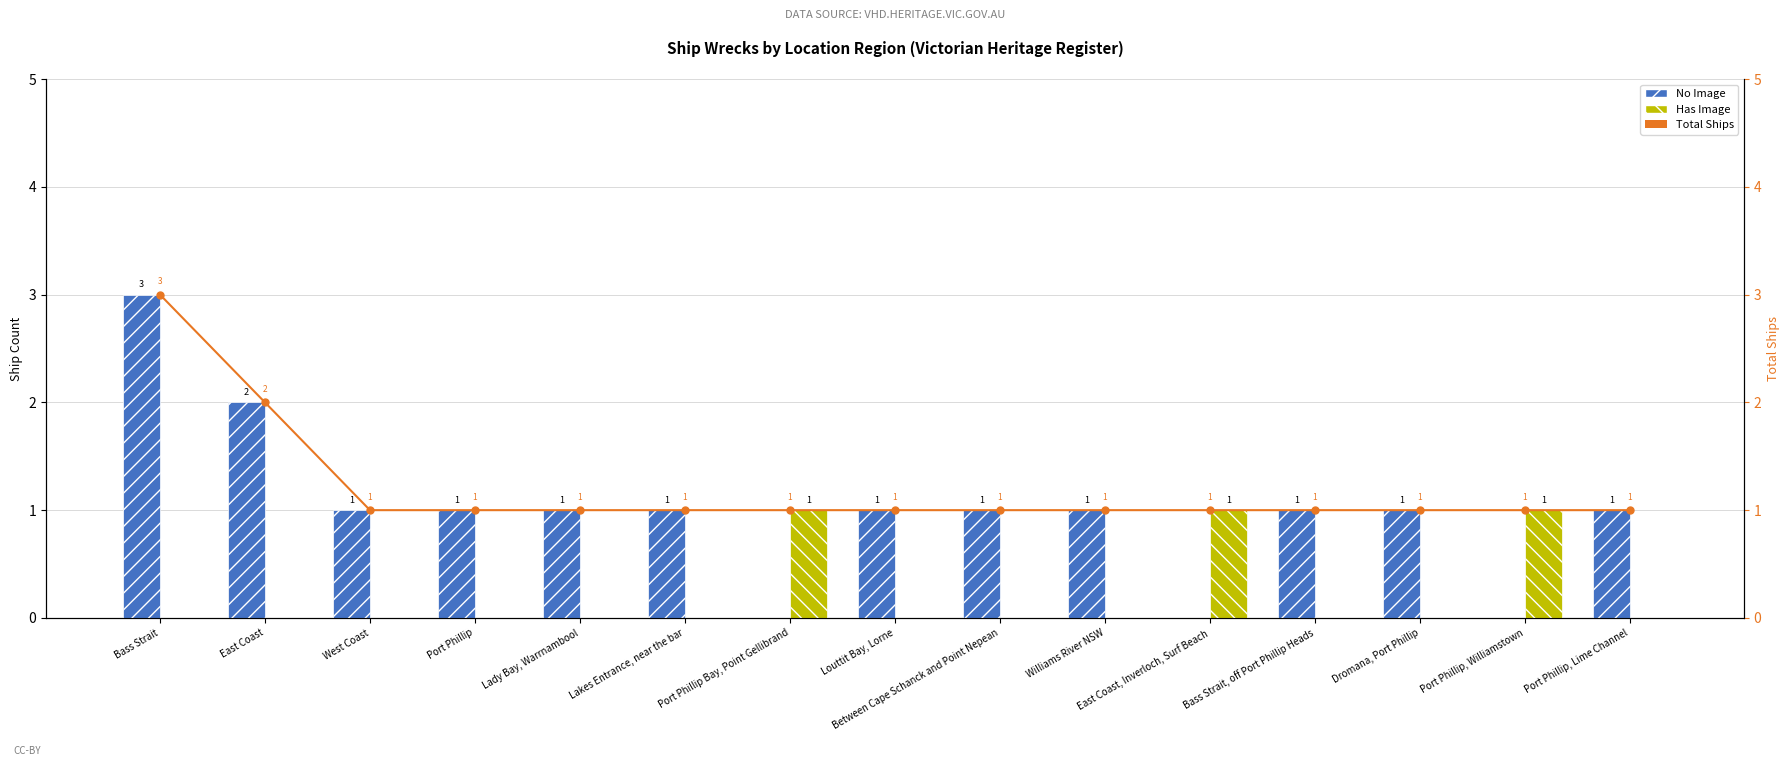

What is the value of the No Image bar at the 1st from the left?

3